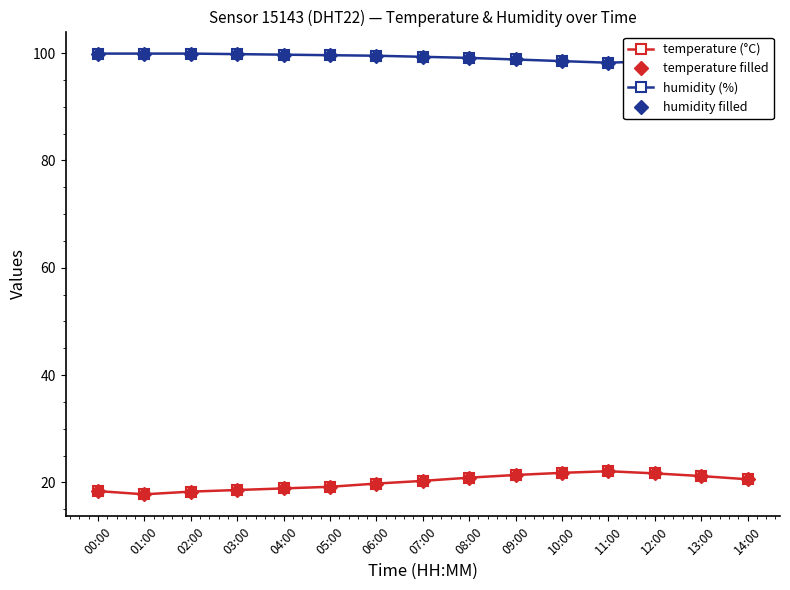

Does the chart have visible grid lines?

No